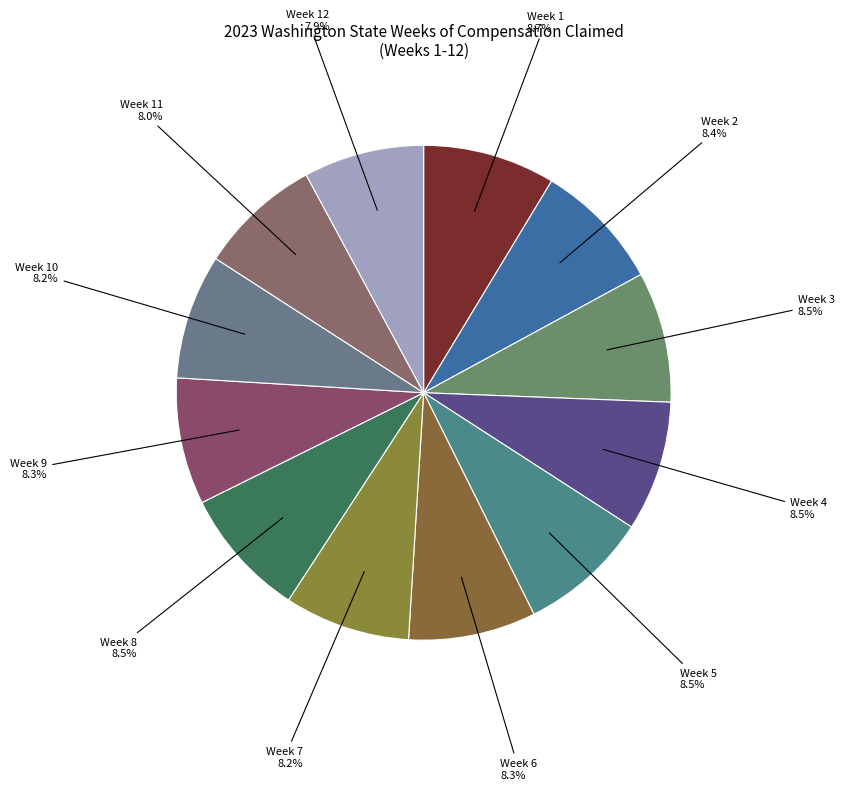

What is the largest slice in the pie chart?

Week 1